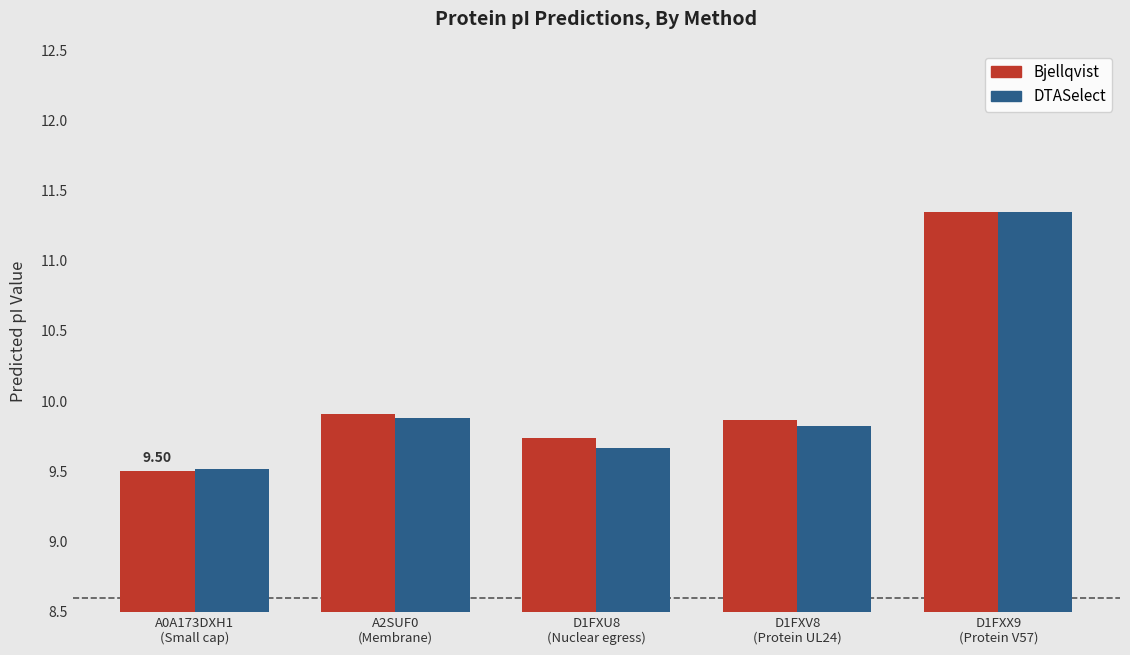

What is the sum of all DTASelect values?

50.2